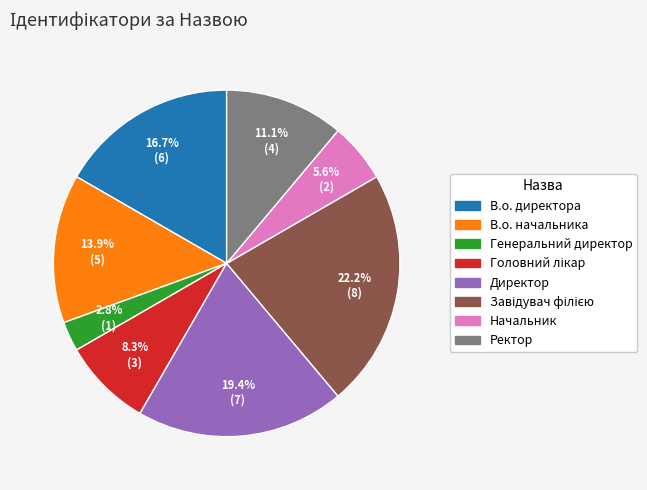

Is the sum of Генеральний директор and Начальник greater than half?

No